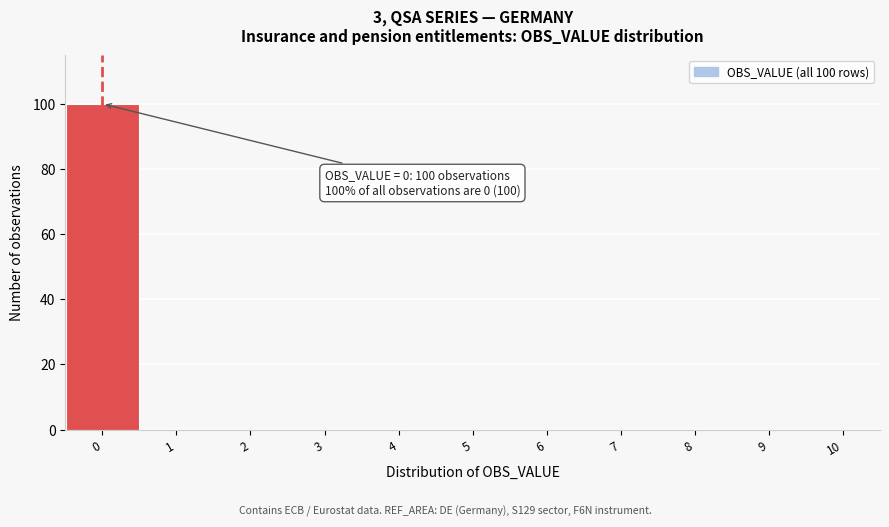

Reading right to left, what are all the values shown in this chart?

10=0	9=0	8=0	7=0	6=0	5=0	4=0	3=0	2=0	1=0	0=100